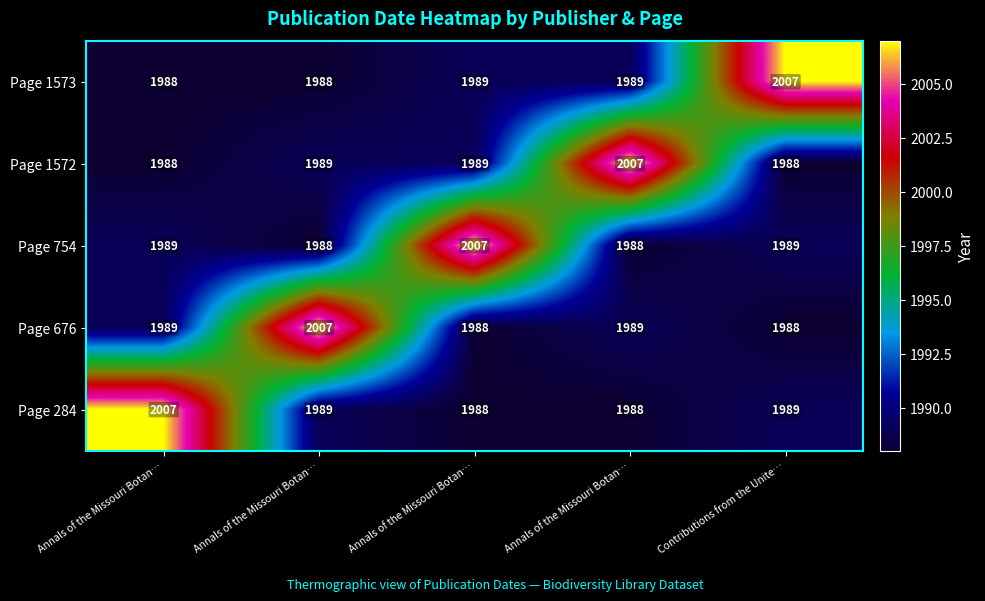

How many data points in Page 1573 are less than 1989?

2